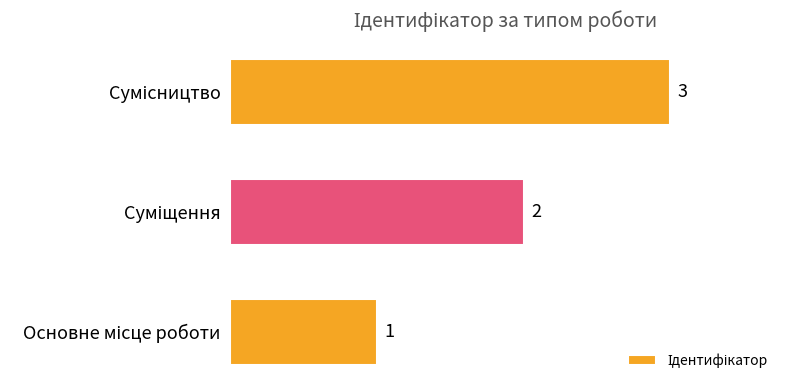

Count the number of categories in the chart.

3